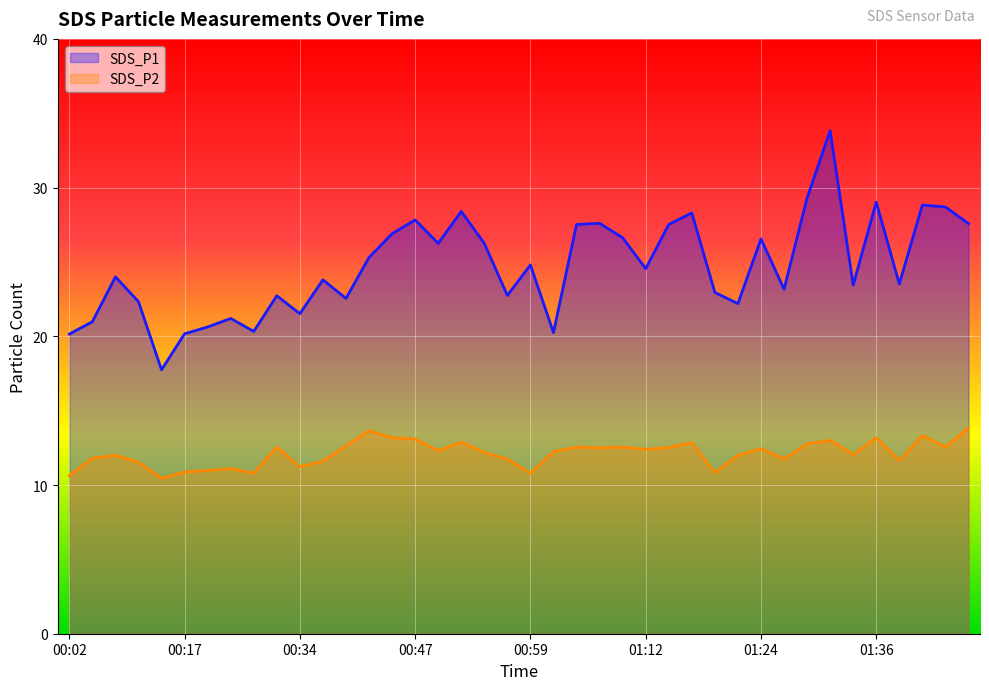

What is the highest value of the SDS_P1 series?

33.8